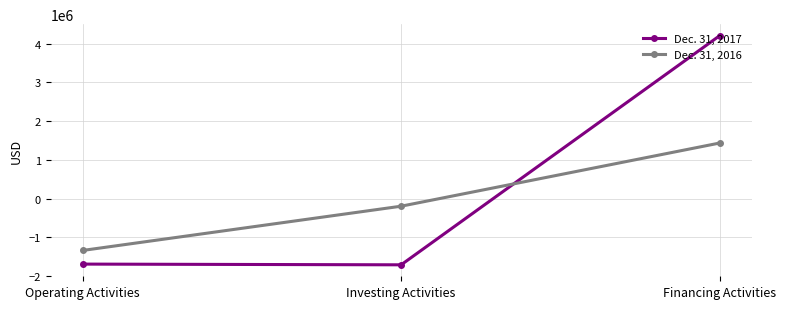

The Dec. 31, 2016 series shows -1338125 at Operating Activities. True or false?

True